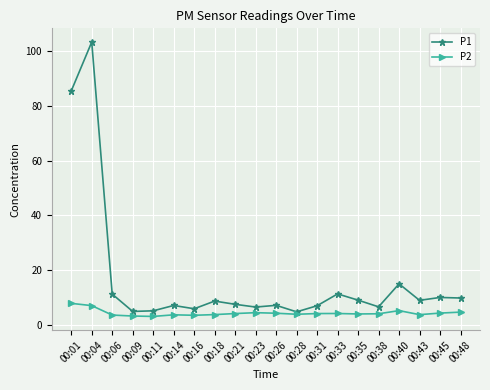

What is the sum of all P1 values?

335.9